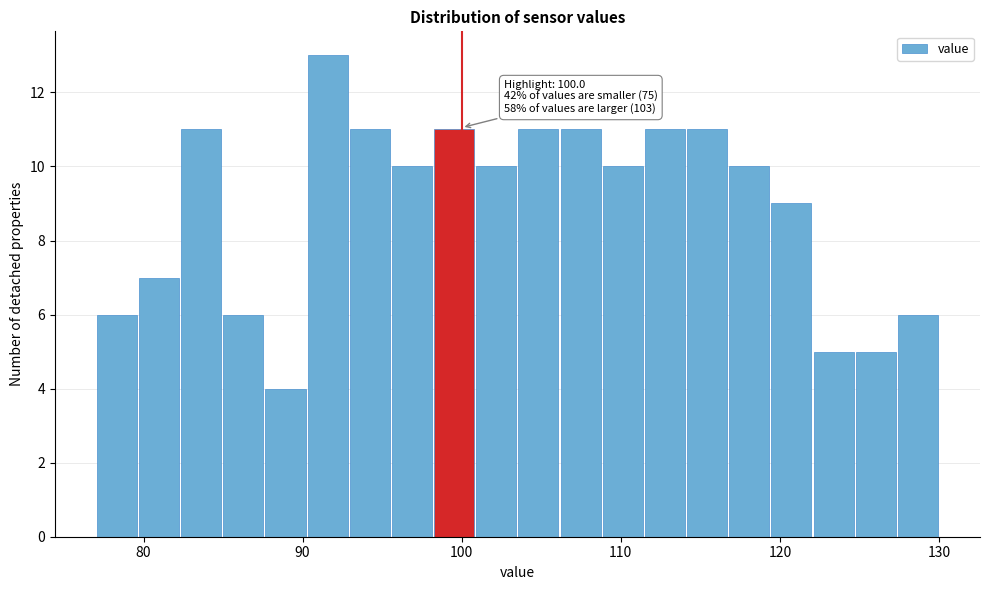

Read against the x-axis, roughly where is the centre of the tallest bar?

92